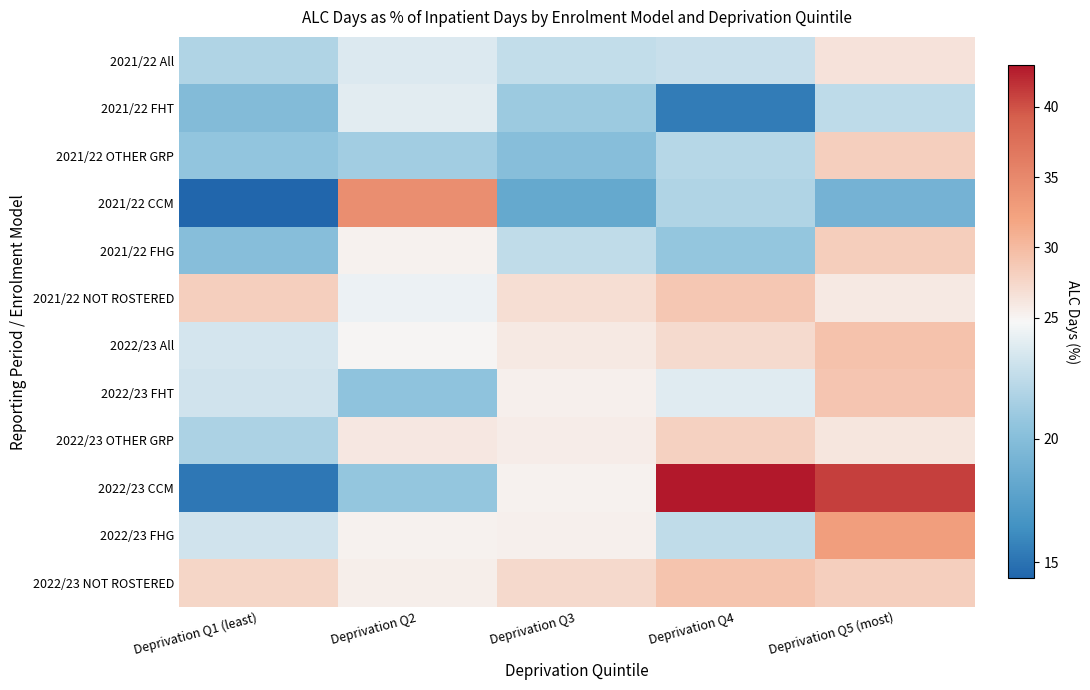

Which series changed the most between Deprivation Q1 (least) and Deprivation Q4?

2022/23 CCM